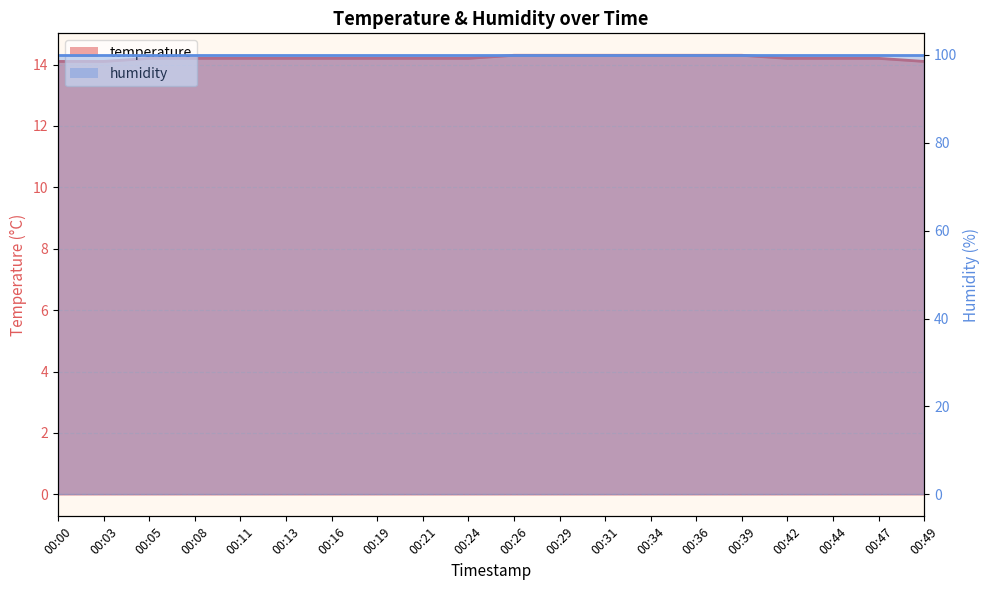

What is the average value?

14.2